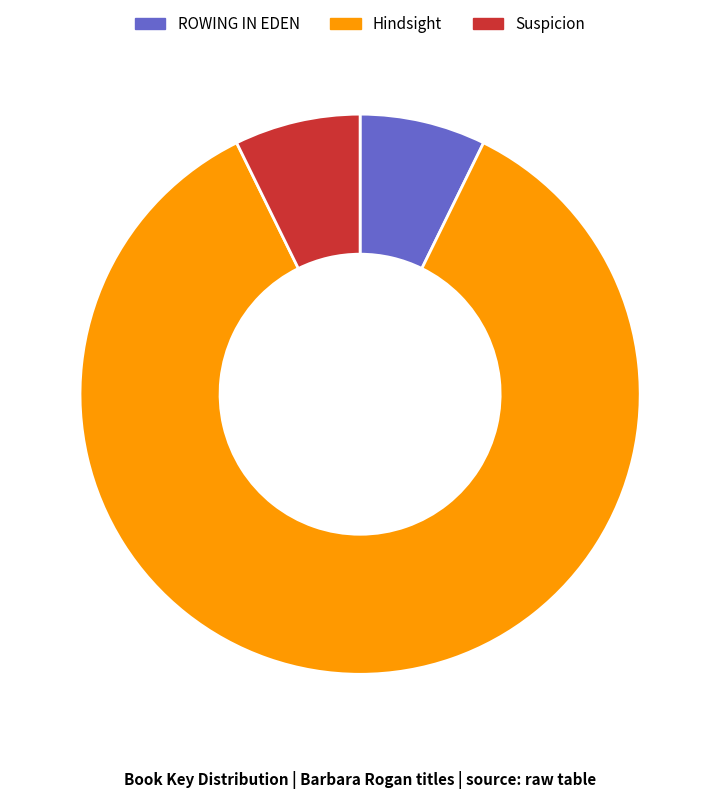

Is Suspicion the majority of the pie?

No